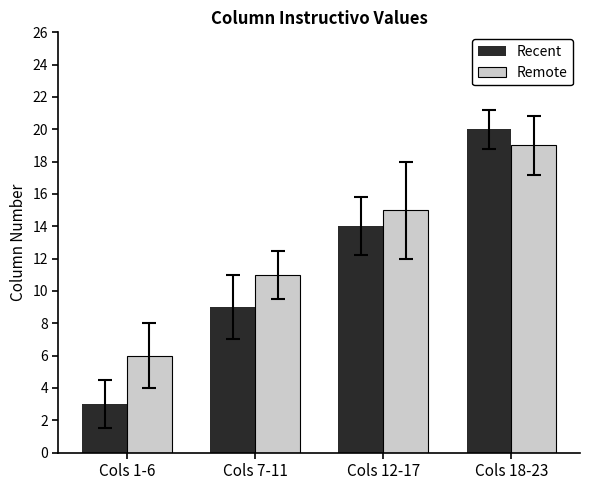

Reading left to right, extract all data points from this chart.

Recent: Cols 1-6=3	Cols 7-11=9	Cols 12-17=14	Cols 18-23=20
Remote: Cols 1-6=6	Cols 7-11=11	Cols 12-17=15	Cols 18-23=19